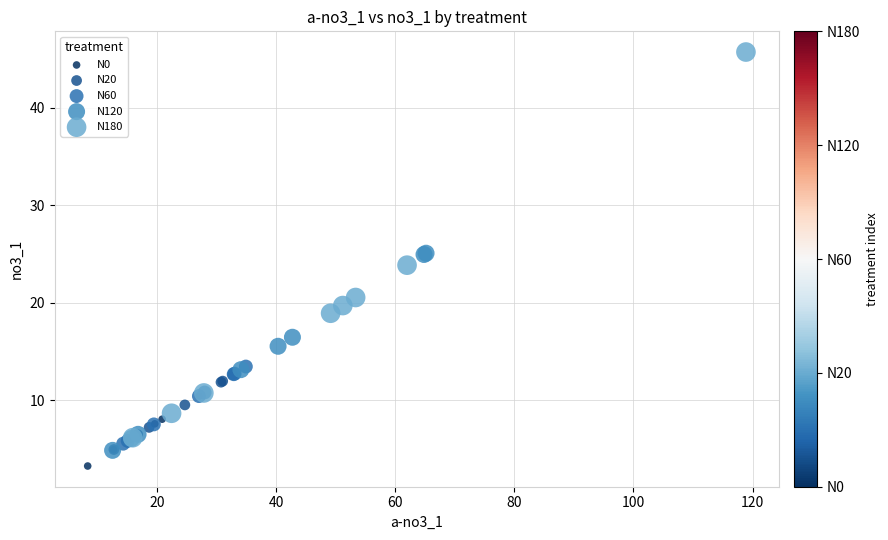

Which series has the largest Y range (max minus min)?

N180